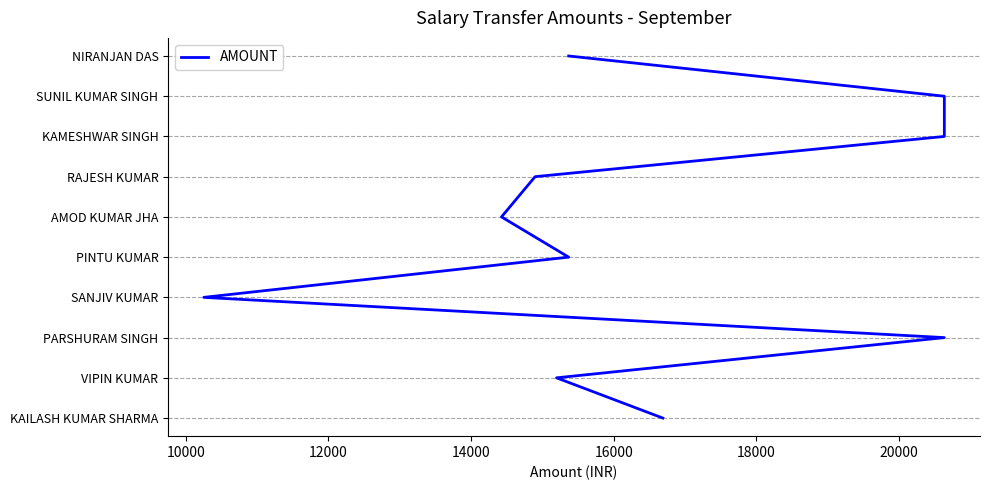

What value does the data have at 10000?

1